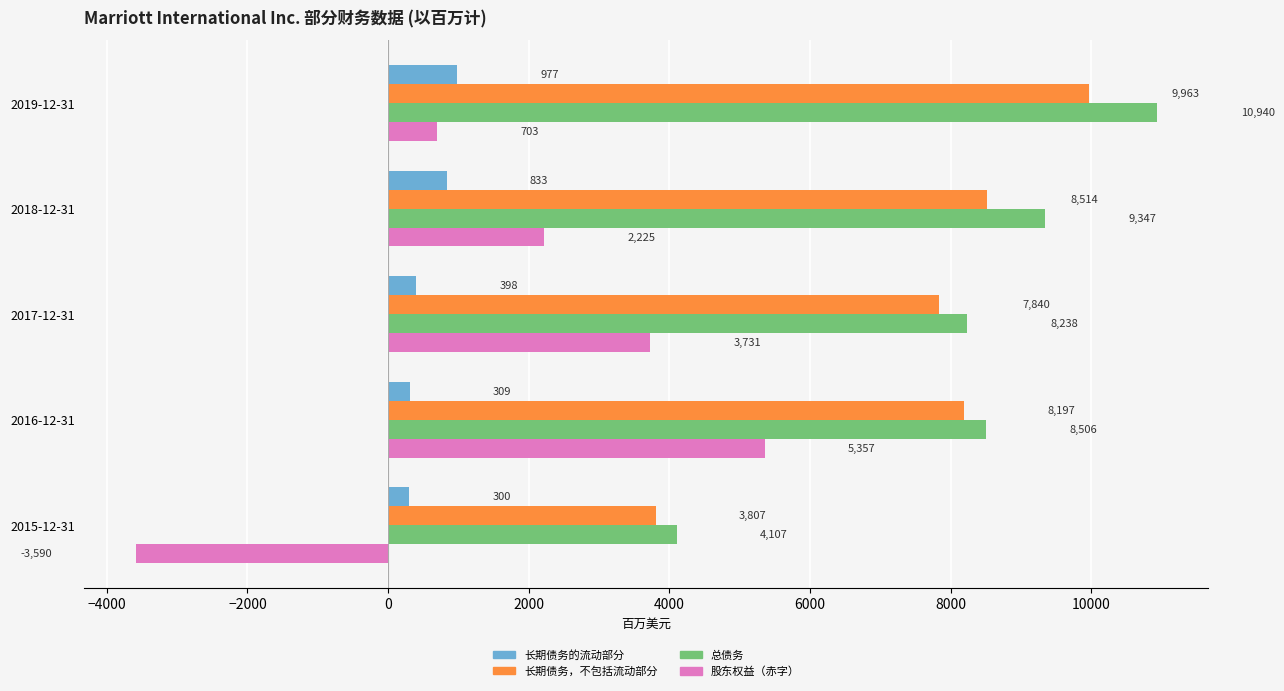

Which series has the largest total across all categories?

总债务